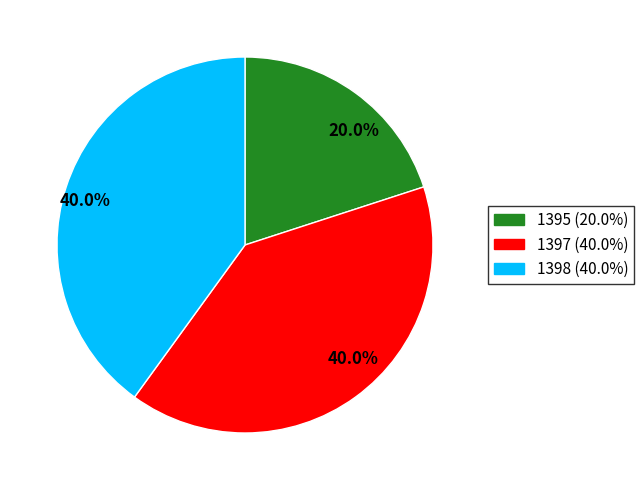

To the nearest percent, what is the combined percentage of 1395 and 1397?

60%